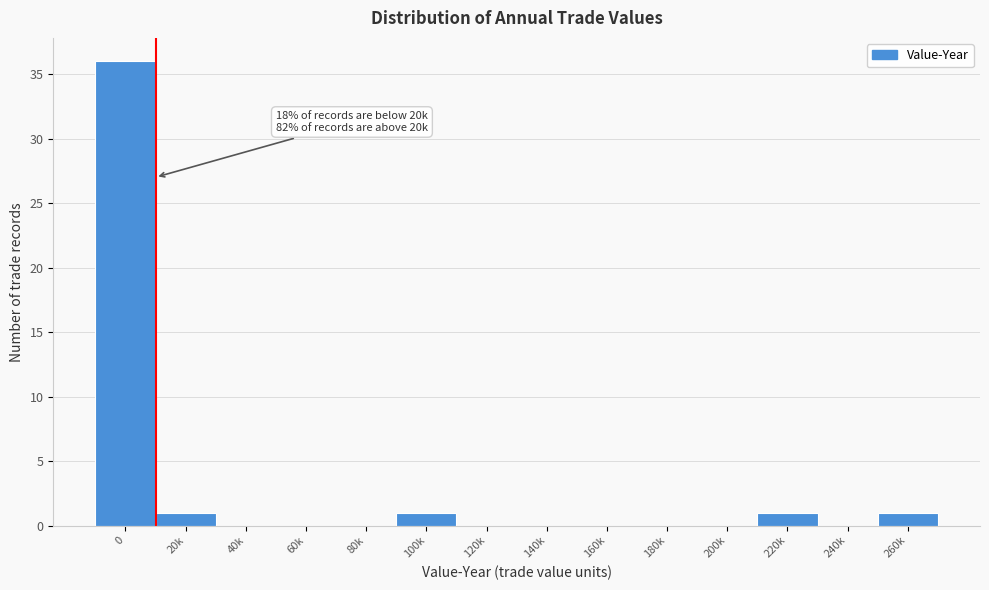

Reading left to right, list all the values displayed in this chart.

0=36	20k=1	40k=0	60k=0	80k=0	100k=1	120k=0	140k=0	160k=0	180k=0	200k=0	220k=1	240k=0	260k=1